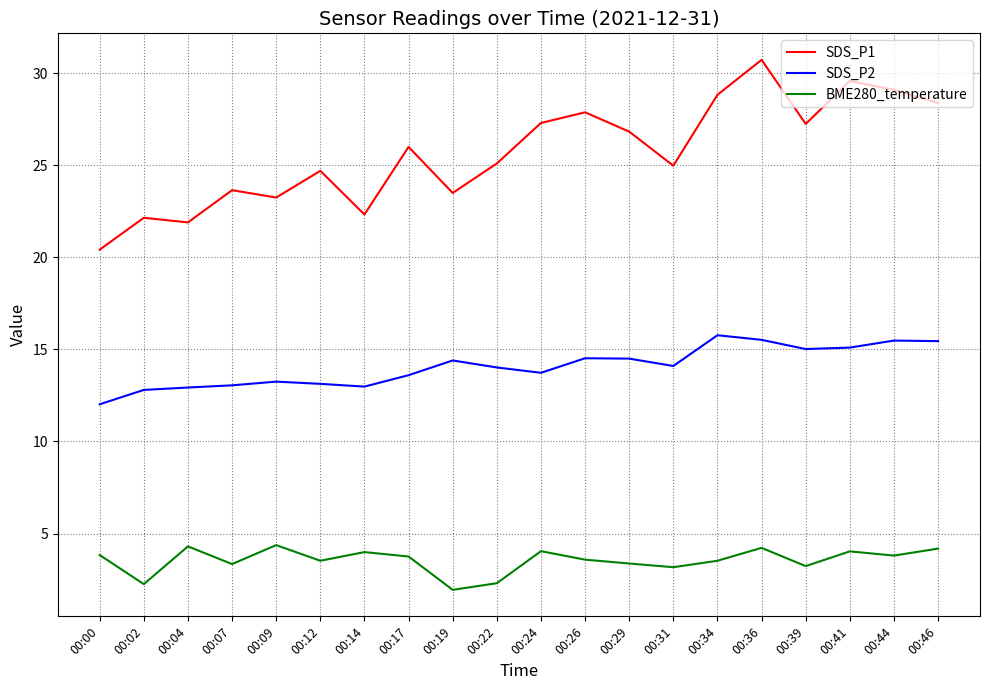

Does the chart display data point markers on the line(s)?

No